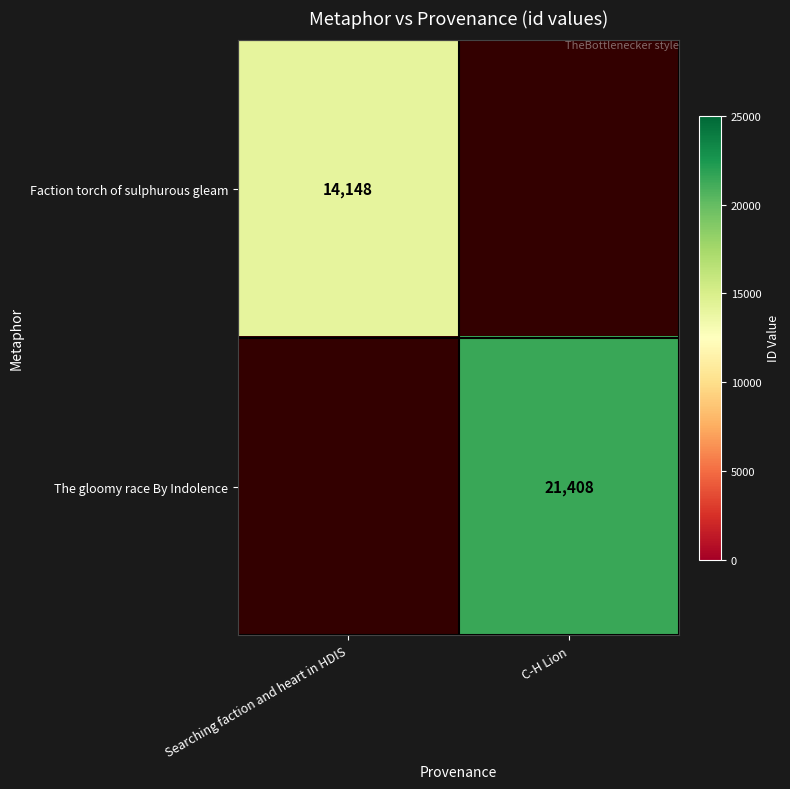

Is the value of The gloomy race By Indolence at C-H Lion greater than the value of Faction torch of sulphurous gleam at Searching faction and heart in HDIS?

Yes